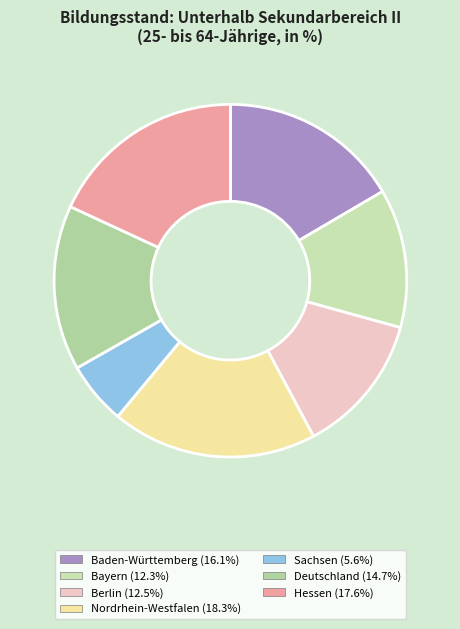

How many slices are in this pie chart?

7